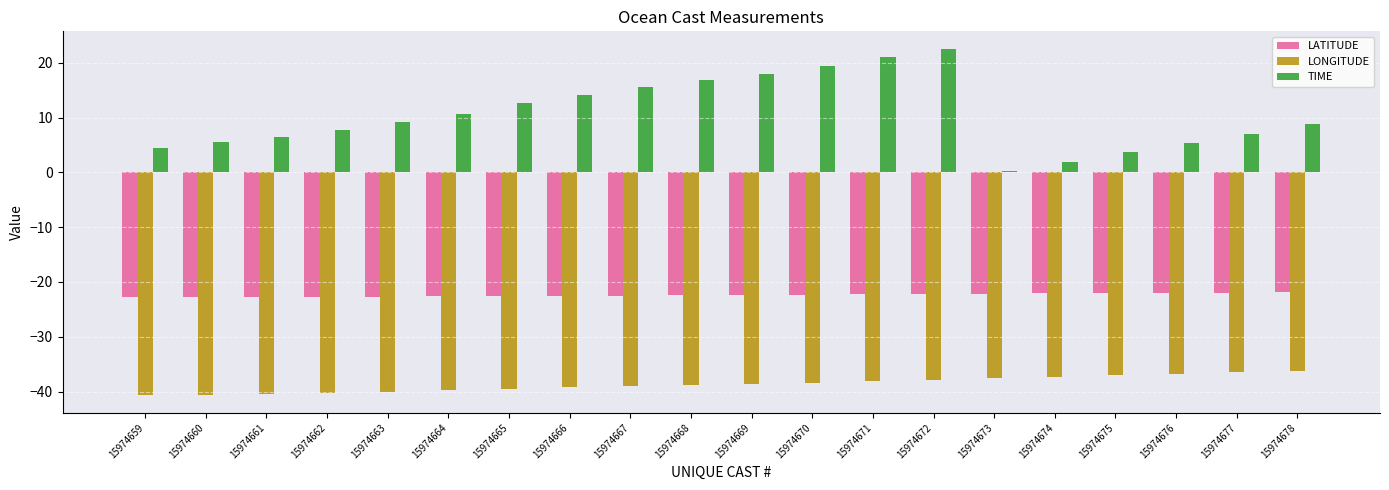

Does the chart contain stacked bars?

No